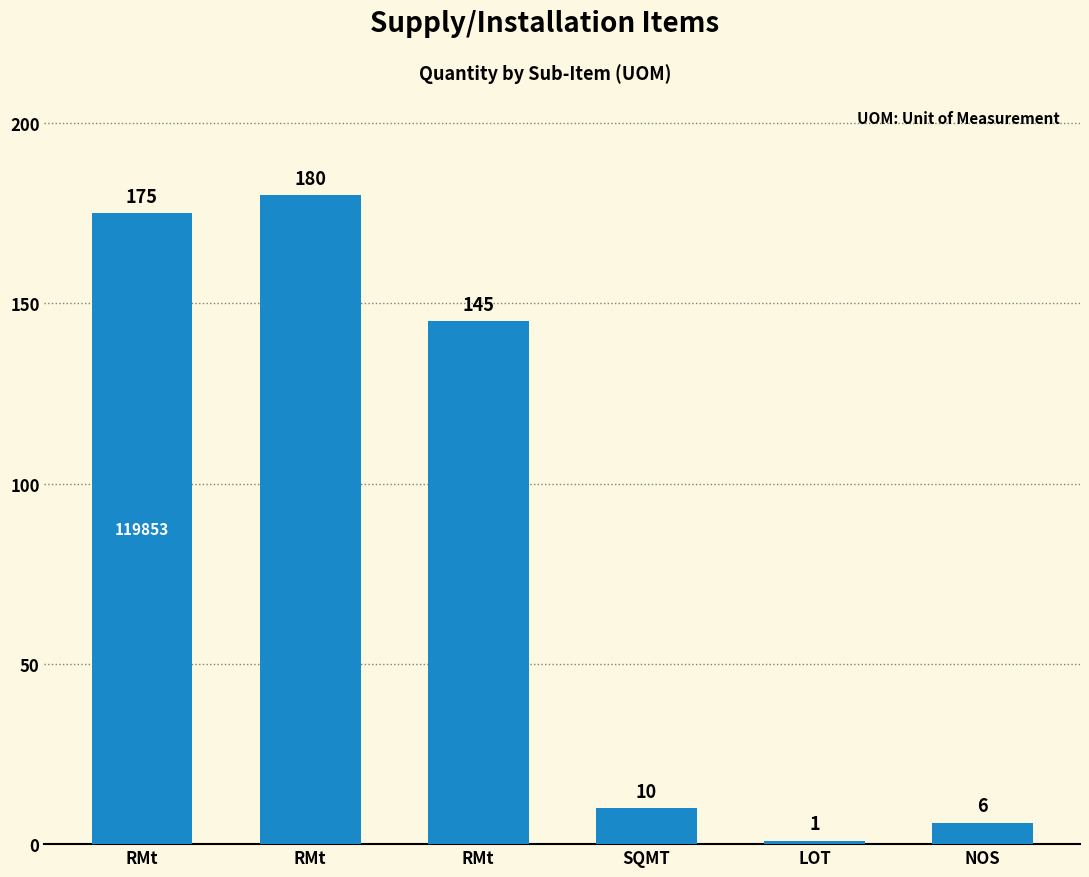

How many data points are less than 145?

3